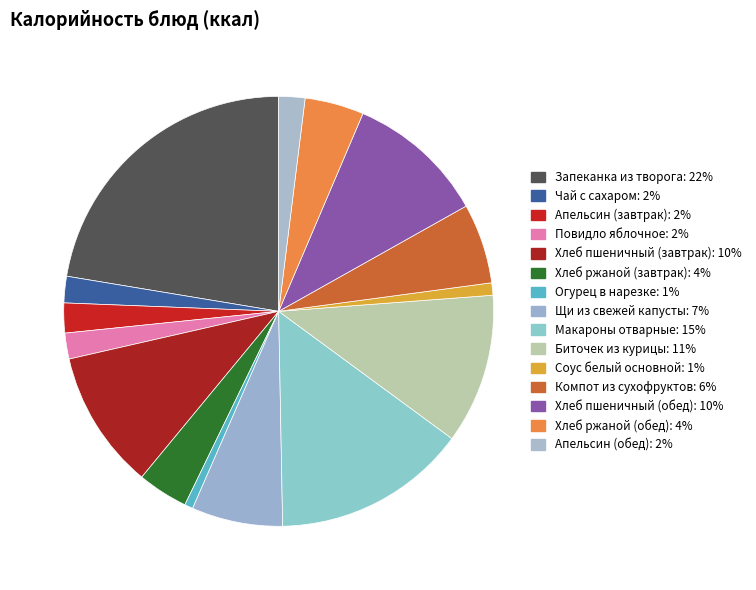

To the nearest percent, what is the average slice percentage?

7%